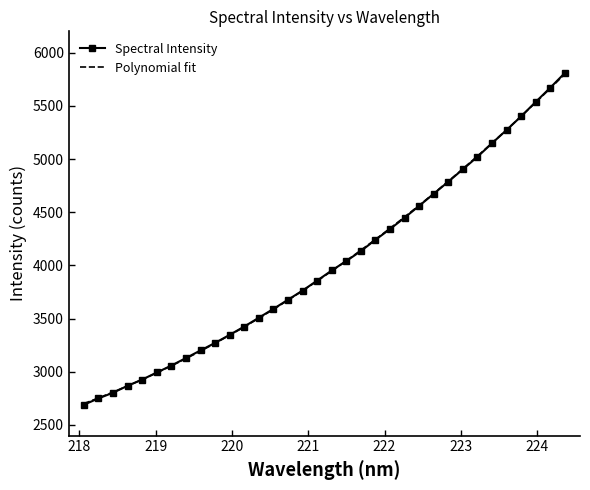

What is the minimum value for Spectral Intensity?

2690.6